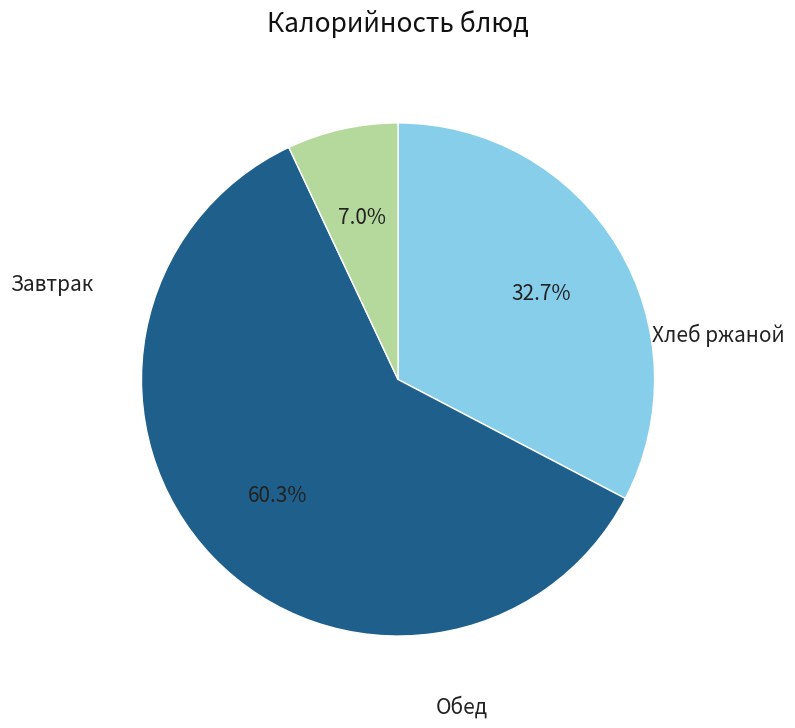

Is there any slice that represents more than half of the pie?

Yes